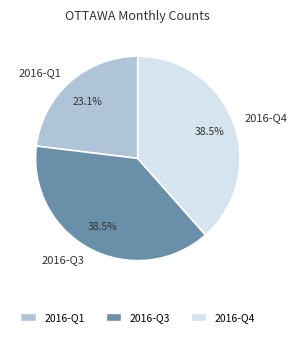

To the nearest percent, what is the difference between the largest and smallest slice percentages?

15%